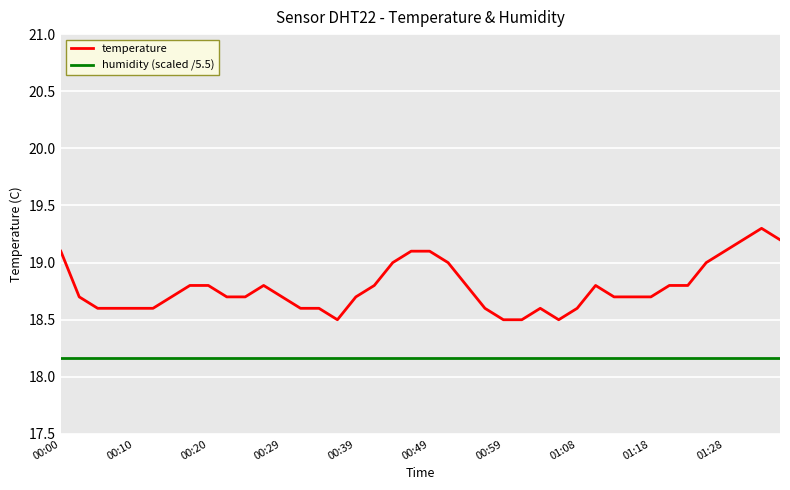

Which series has the largest total across all categories?

temperature